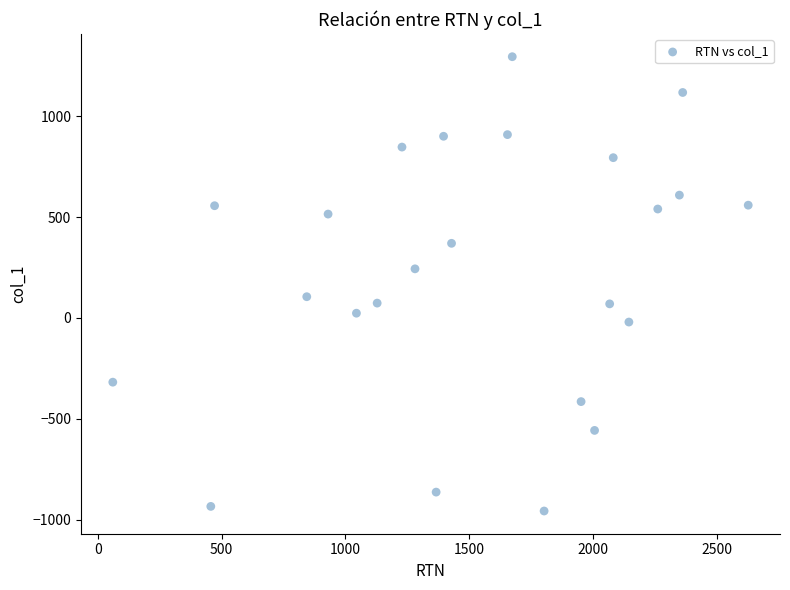

What is the range of Y values (max minus min)?

2253.4